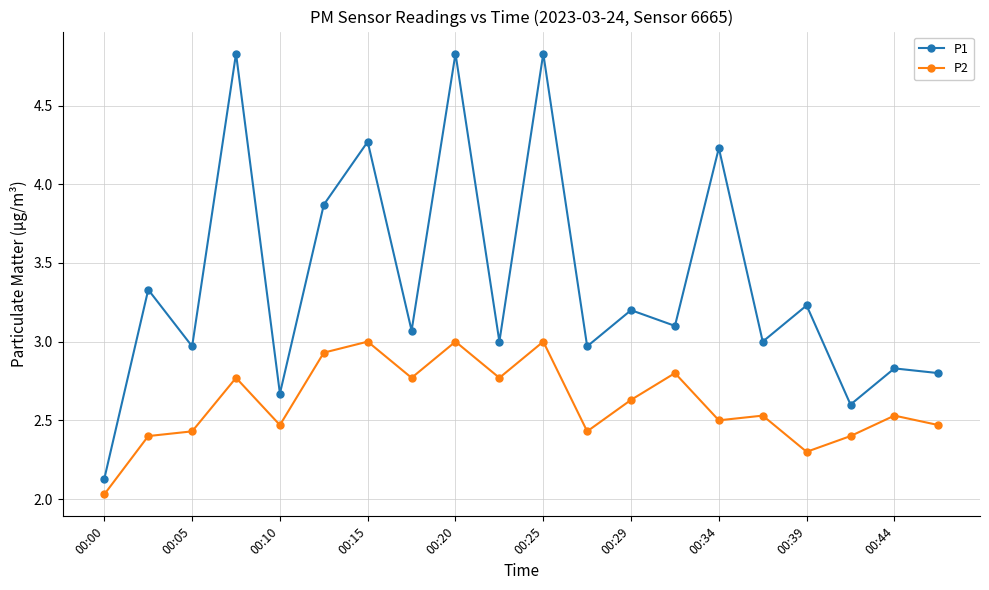

What is the maximum value for P2?

3.0